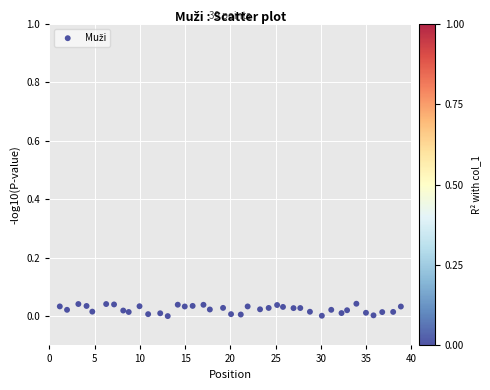

What is the range of X values (max minus min)?

37.7